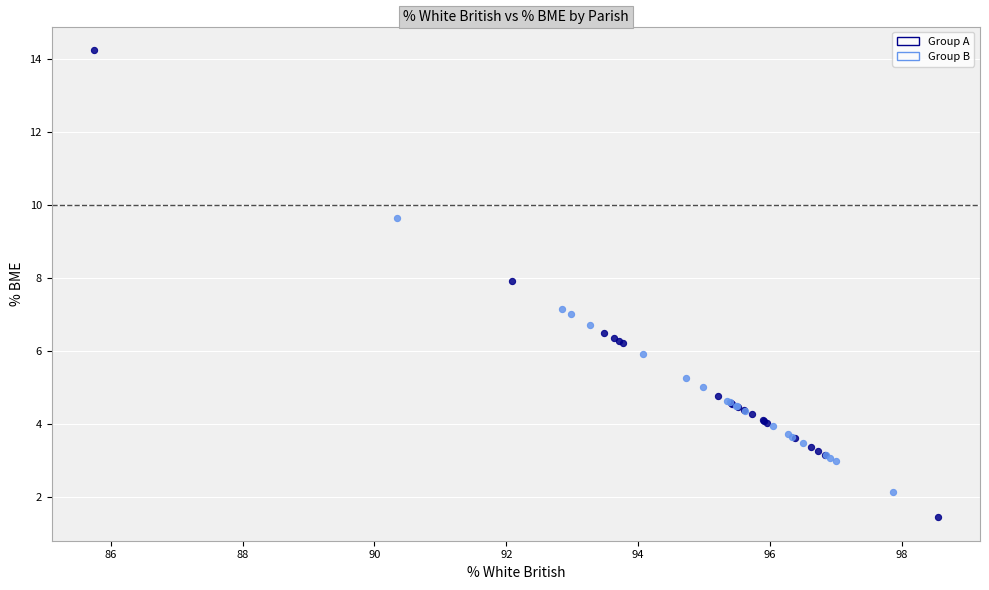

Which series has the widest spread of Y values?

Group A